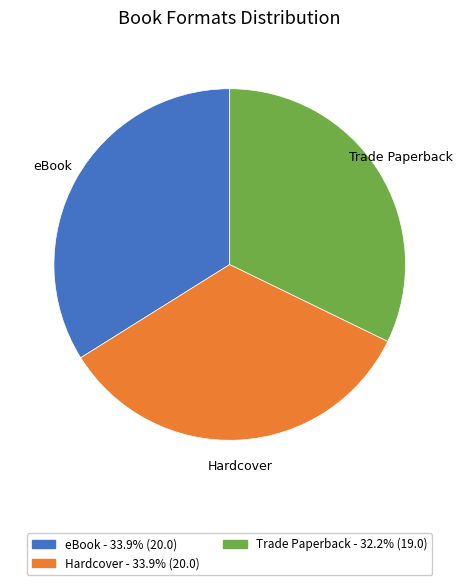

How many segments does this pie chart have?

3